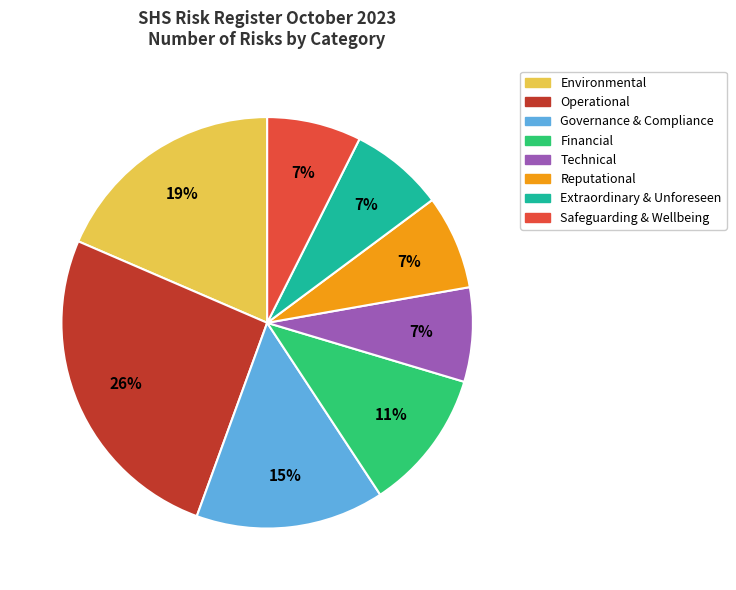

Count the number of slices in the pie.

8